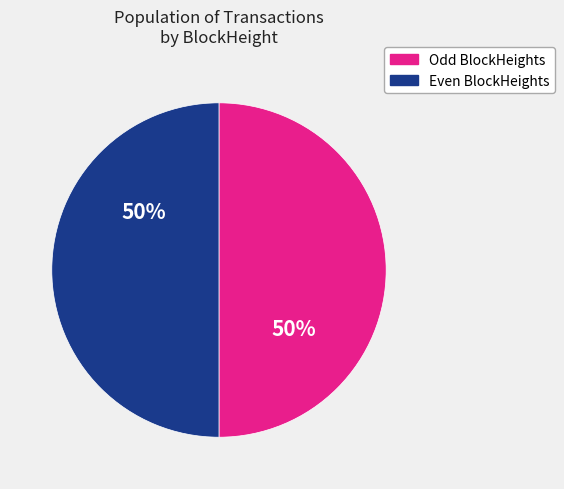

To the nearest percent, what is the average slice percentage?

50%